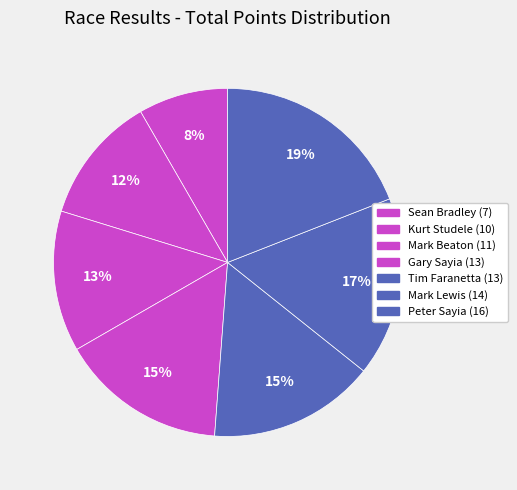

The Mark Beaton slice represents 13% of the pie. True or false?

True